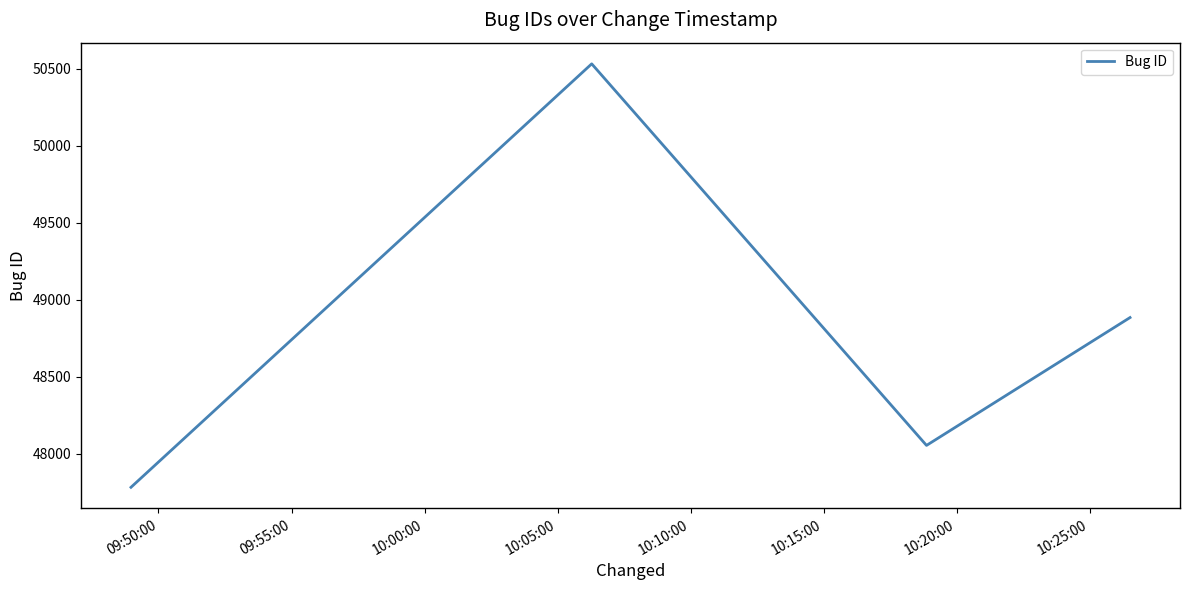

How many values are below 48884?

2